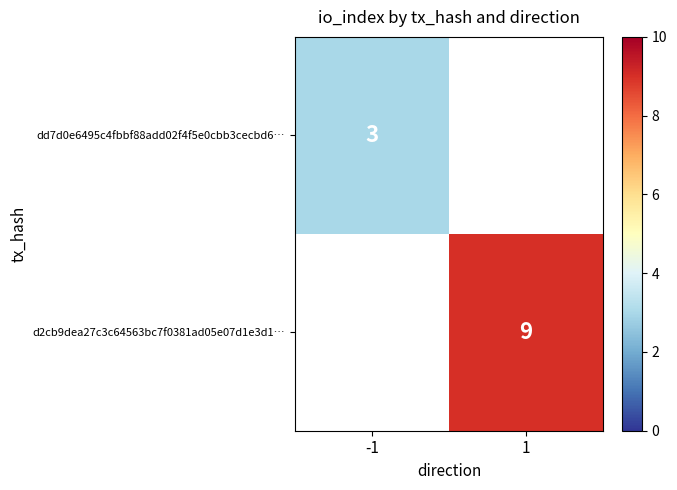

True or false: d2cb9dea27c3c64563bc7f0381ad05e07d1e3d1… has a value of 9 at 1.

True